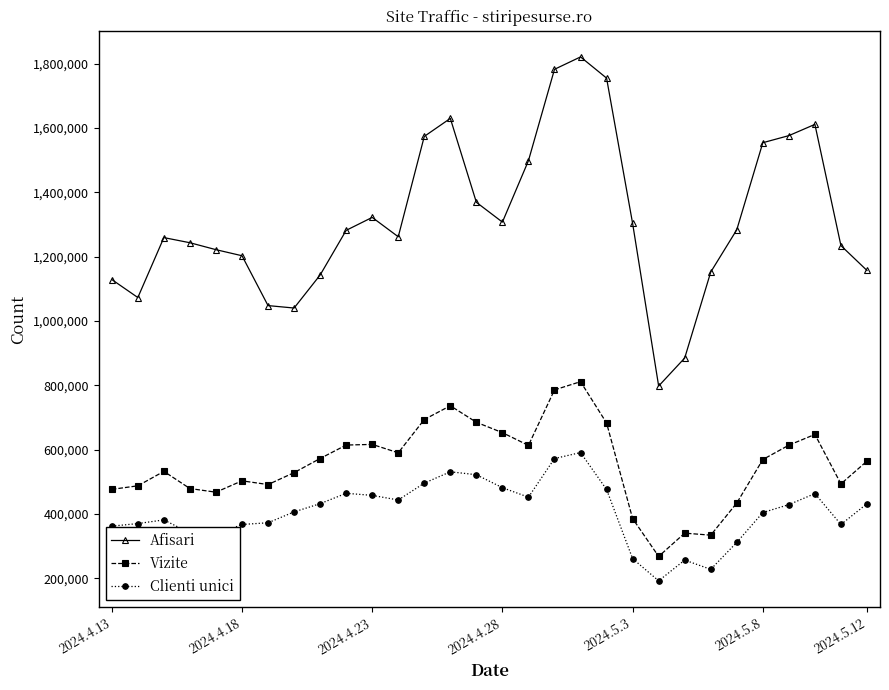

What is the average value of the Vizite series?

555392